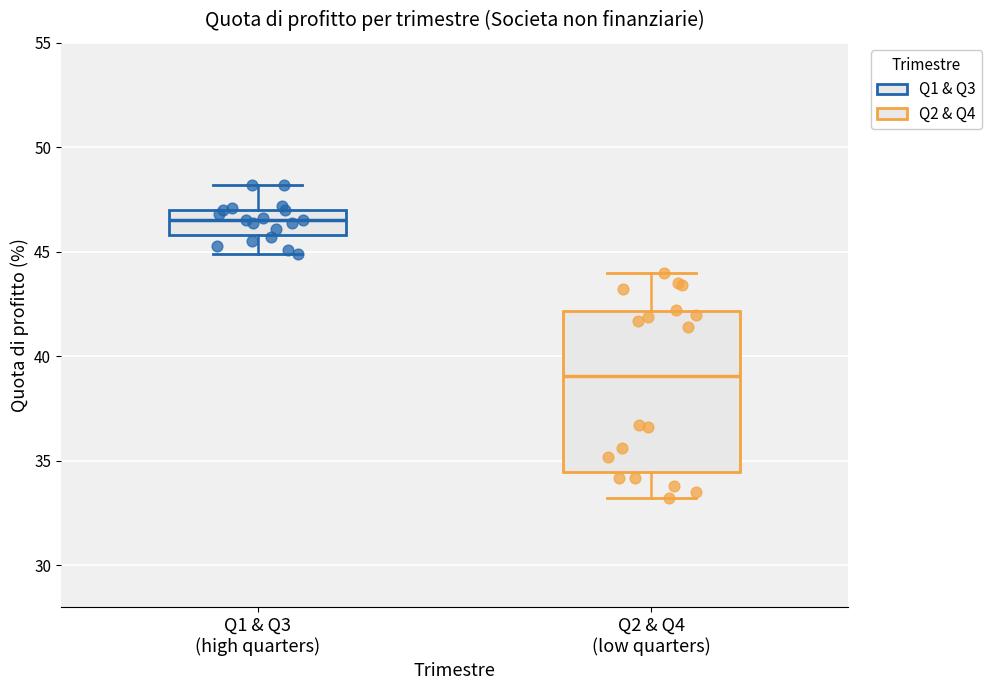

Which box's median line is the lowest?

Q2 & Q4 (low quarters)